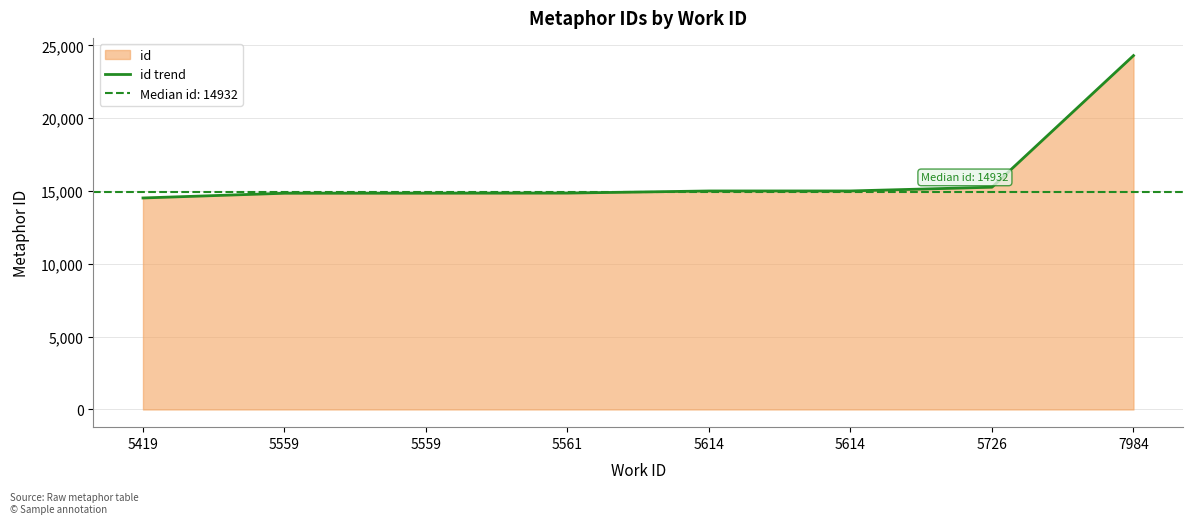

How many values are below 15005?

4